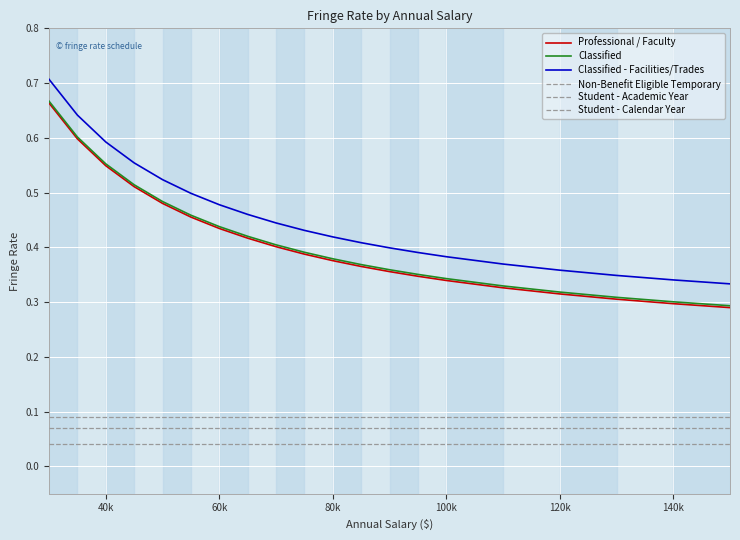

How many lines are shown in the chart?

6